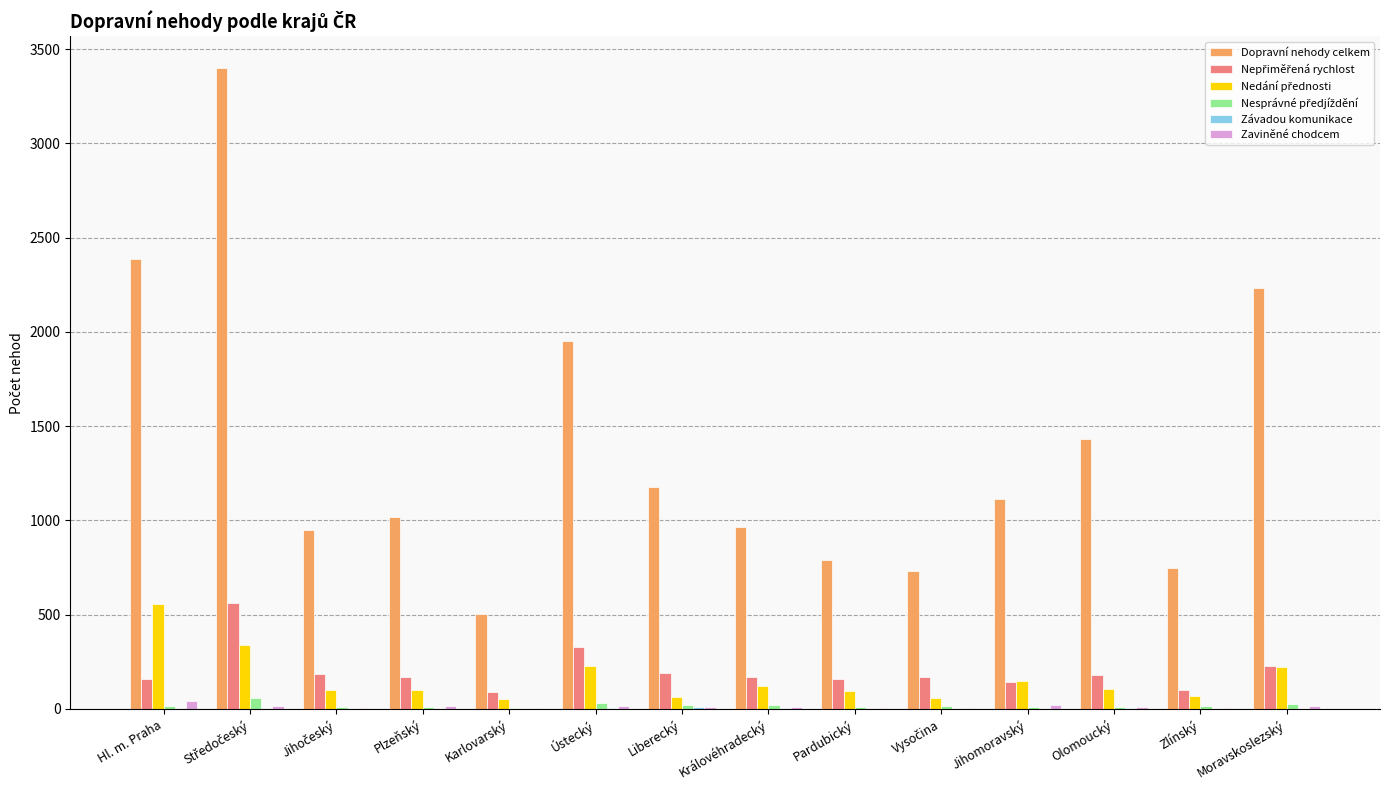

Between Plzeňský and Karlovarský, which series saw the biggest shift?

Dopravní nehody celkem